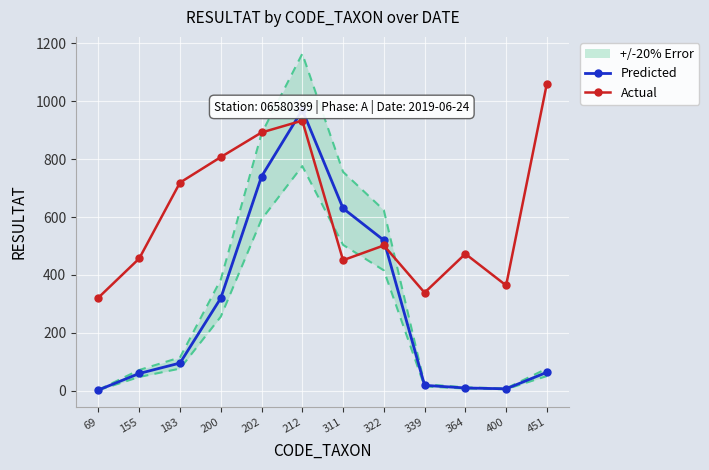

Read the Actual value at 155, to the nearest 100.

500